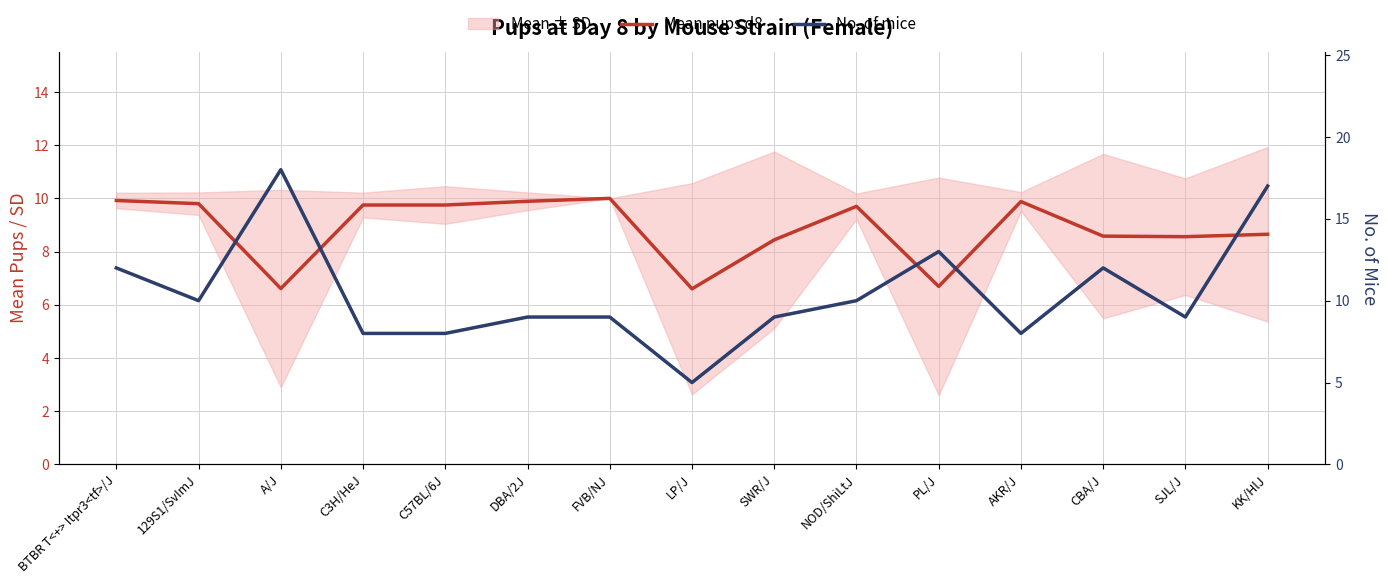

Does the chart have visible grid lines?

Yes